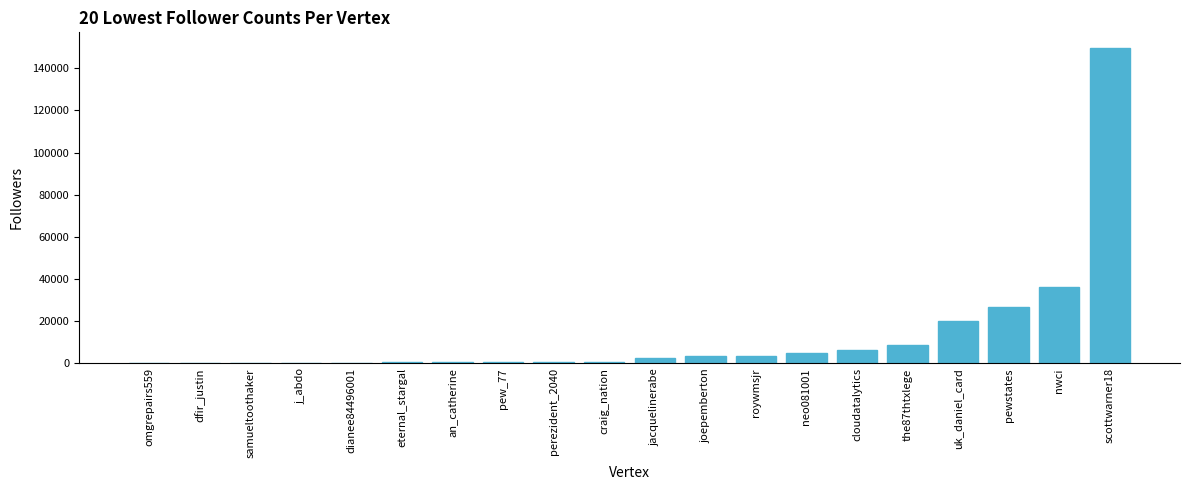

Which category has the highest value across all series?

scottwarner18